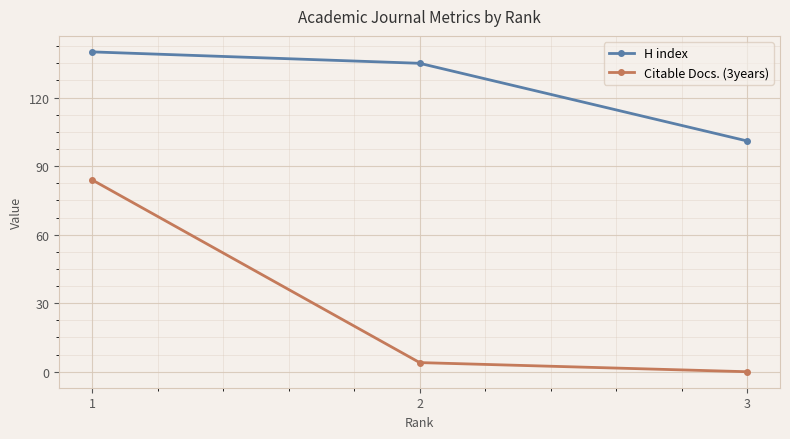

Which series has the widest spread of values?

Citable Docs. (3years)